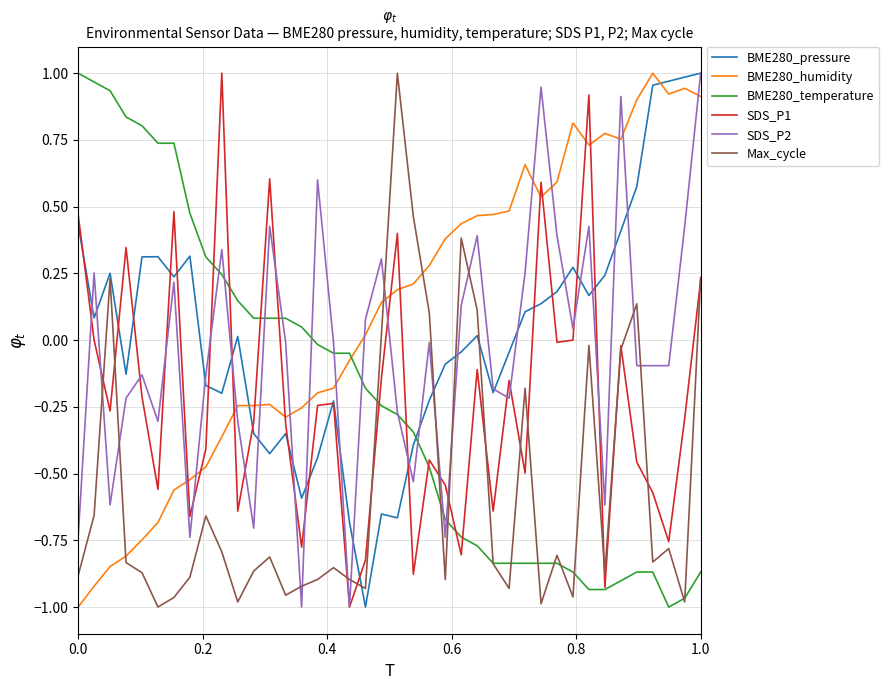

Reading left to right, what are all the values shown in this chart?

BME280_pressure: 0.4	0.1	0.3	-0.1	0.3	0.3	0.2	0.3	-0.2	-0.2	0.0	-0.3	-0.4	-0.3	-0.6	-0.4	-0.2	-0.7	-1.0	-0.7	-0.7	-0.4	-0.2	-0.1	-0.0	0.0	-0.2	-0.0	0.1	0.1	0.2	0.3	0.2	0.2	0.4	0.6	1.0	1.0	1.0	1.0
BME280_humidity: -1.0	-0.9	-0.8	-0.8	-0.7	-0.7	-0.6	-0.5	-0.5	-0.4	-0.2	-0.2	-0.2	-0.3	-0.3	-0.2	-0.2	-0.1	0.0	0.1	0.2	0.2	0.3	0.4	0.4	0.5	0.5	0.5	0.7	0.5	0.6	0.8	0.7	0.8	0.8	0.9	1.0	0.9	0.9	0.9
BME280_temperature: 1.0	1.0	0.9	0.8	0.8	0.7	0.7	0.5	0.3	0.2	0.1	0.1	0.1	0.1	0.0	-0.0	-0.0	-0.0	-0.2	-0.2	-0.3	-0.3	-0.5	-0.7	-0.7	-0.8	-0.8	-0.8	-0.8	-0.8	-0.8	-0.9	-0.9	-0.9	-0.9	-0.9	-0.9	-1.0	-1.0	-0.9
SDS_P1: 0.5	0.0	-0.3	0.3	-0.2	-0.6	0.5	-0.7	-0.4	1.0	-0.6	-0.3	0.6	-0.3	-0.8	-0.2	-0.2	-1.0	-0.8	-0.1	0.4	-0.9	-0.4	-0.5	-0.8	-0.1	-0.6	-0.2	-0.5	0.6	-0.0	0.0	0.9	-0.9	-0.0	-0.5	-0.6	-0.8	-0.3	0.2
SDS_P2: -0.7	0.3	-0.6	-0.2	-0.1	-0.3	0.2	-0.7	-0.1	0.3	-0.3	-0.7	0.4	-0.0	-1.0	0.6	-0.0	-1.0	0.1	0.3	-0.3	-0.5	-0.0	-0.7	0.1	0.4	-0.2	-0.2	0.3	0.9	0.4	0.0	0.4	-0.6	0.9	-0.1	-0.1	-0.1	0.4	1.0
Max_cycle: -0.9	-0.7	0.2	-0.8	-0.9	-1.0	-1.0	-0.9	-0.7	-0.8	-1.0	-0.9	-0.8	-1.0	-0.9	-0.9	-0.9	-0.9	-0.9	0.0	1.0	0.5	0.1	-0.9	0.4	0.1	-0.8	-0.9	-0.2	-1.0	-0.8	-1.0	-0.0	-0.9	-0.0	0.1	-0.8	-0.8	-1.0	0.2